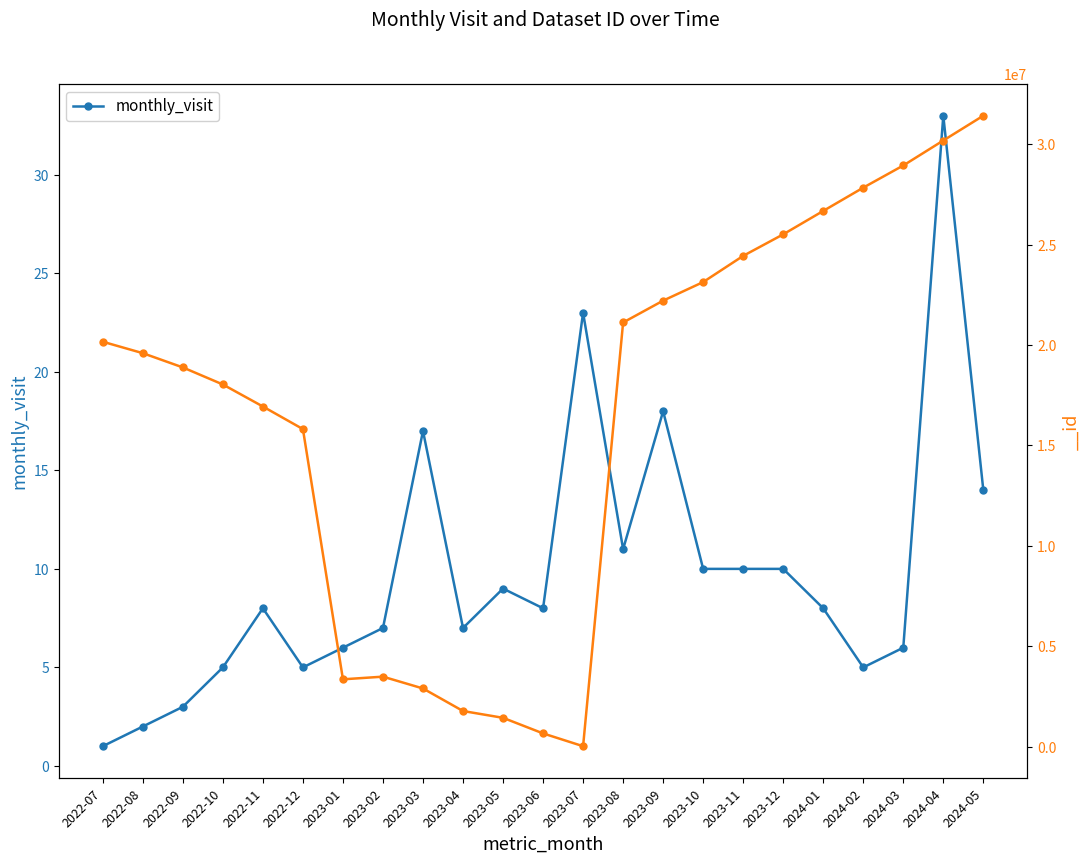

Between 2023-11 and 2022-12, which is larger?

2023-11